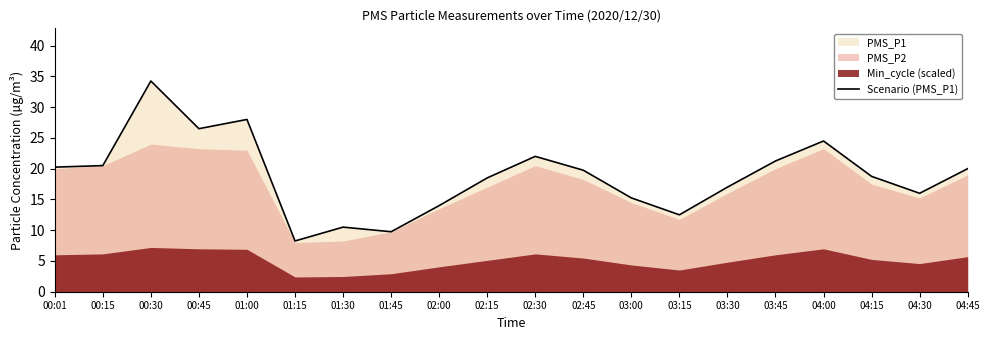

Which category has the lowest value in the Scenario (PMS_P1) series?

01:15